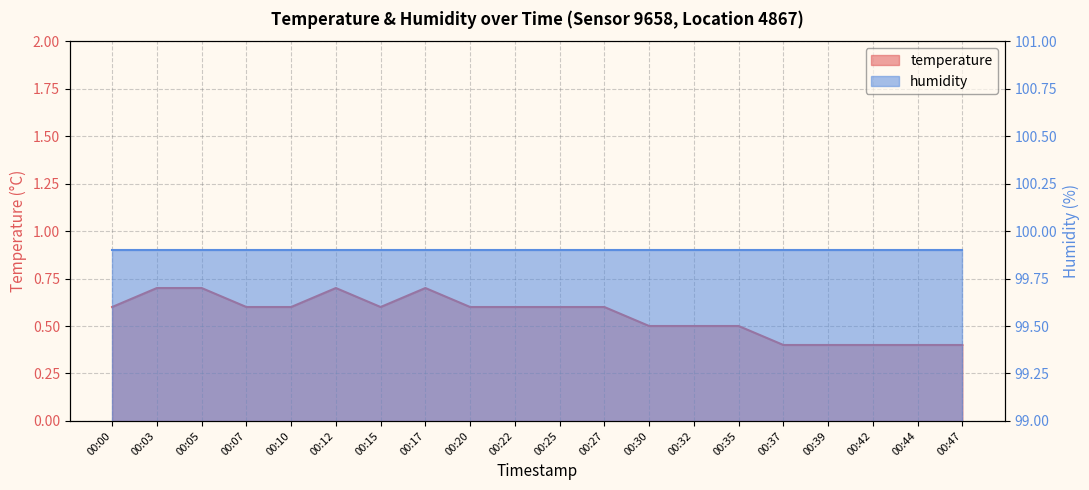

At which category does the chart reach its peak across all series?

00:03